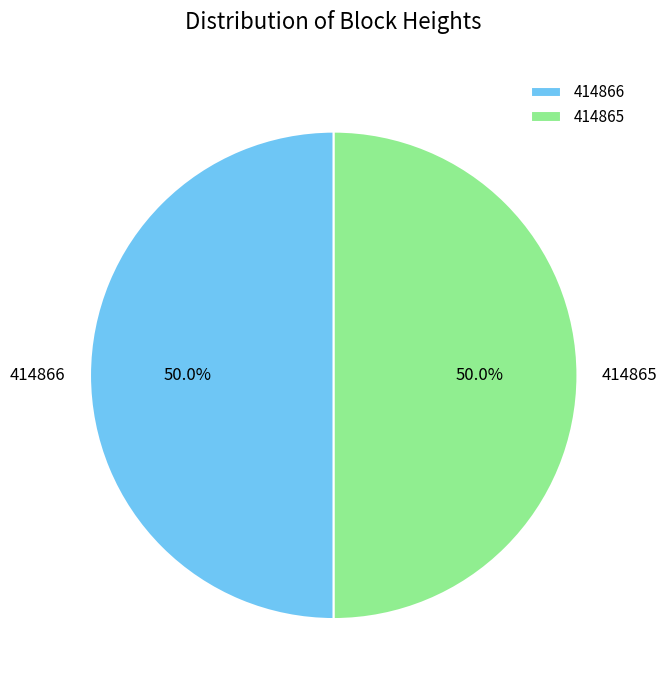

What is the ratio of the value at 414866 to the value at 414865?

1.0